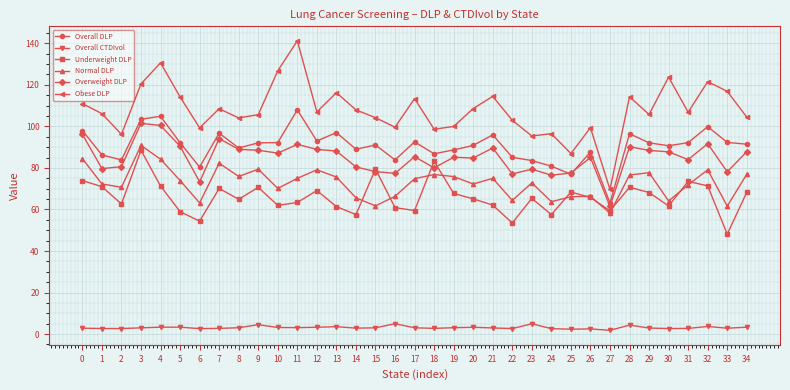

Which series has the largest total across all categories?

Obese DLP